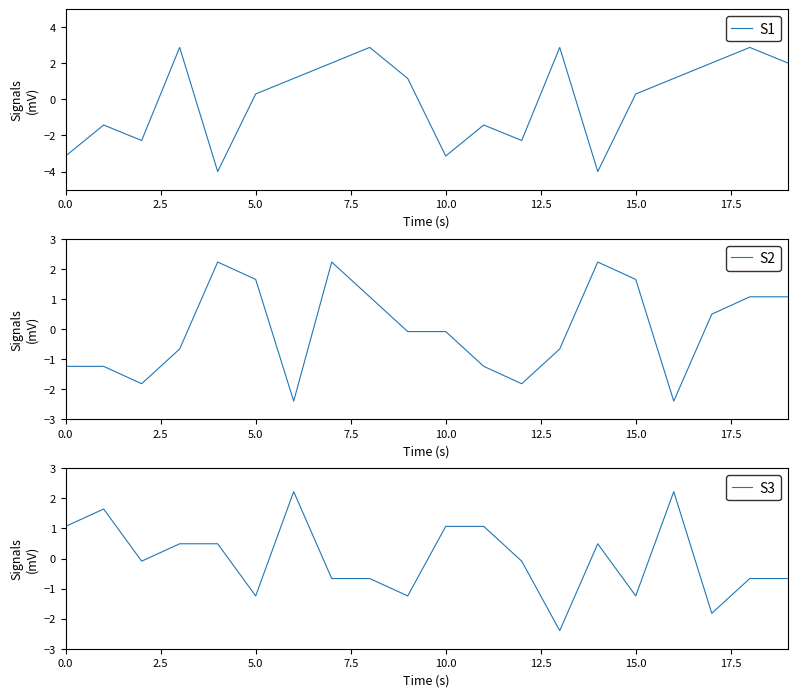

The value of S1 at 0.0 is -3.1. True or false?

True